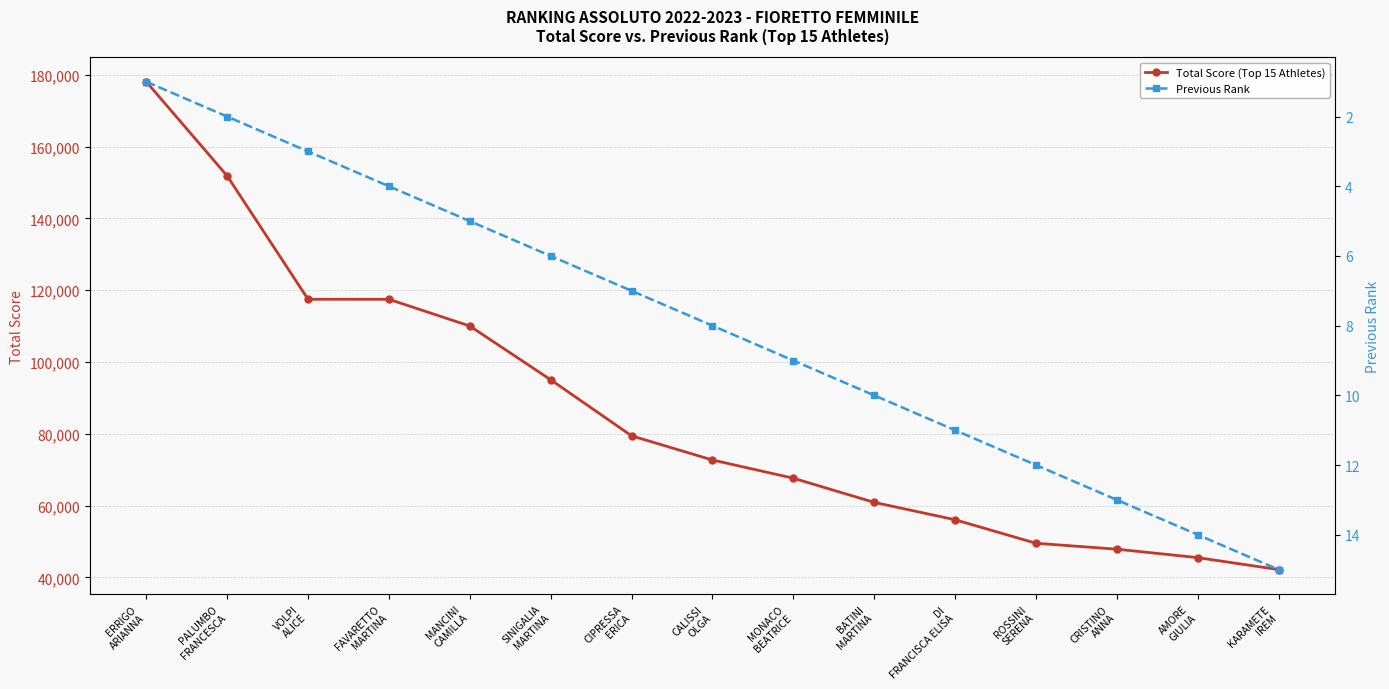

What is the sum of all Previous Rank values?

120